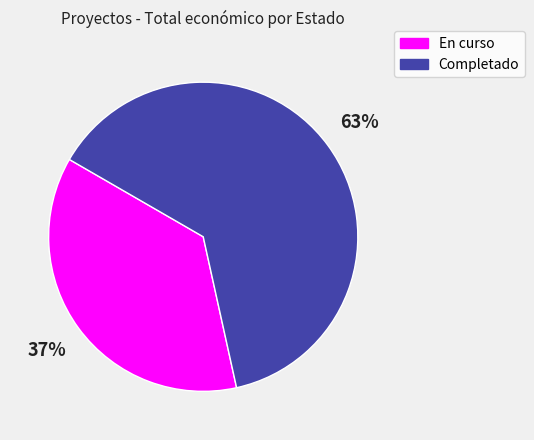

Is there a majority slice in this chart?

Yes